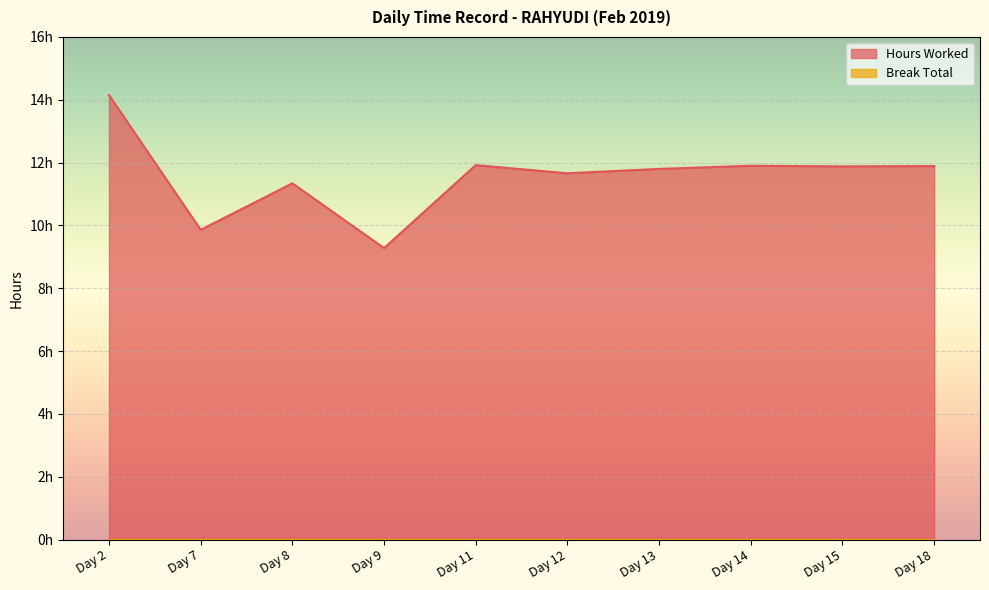

Reading left to right, transcribe all the data shown in this chart.

14.2	9.9	11.3	9.3	11.9	11.7	11.8	11.9	11.9	11.9